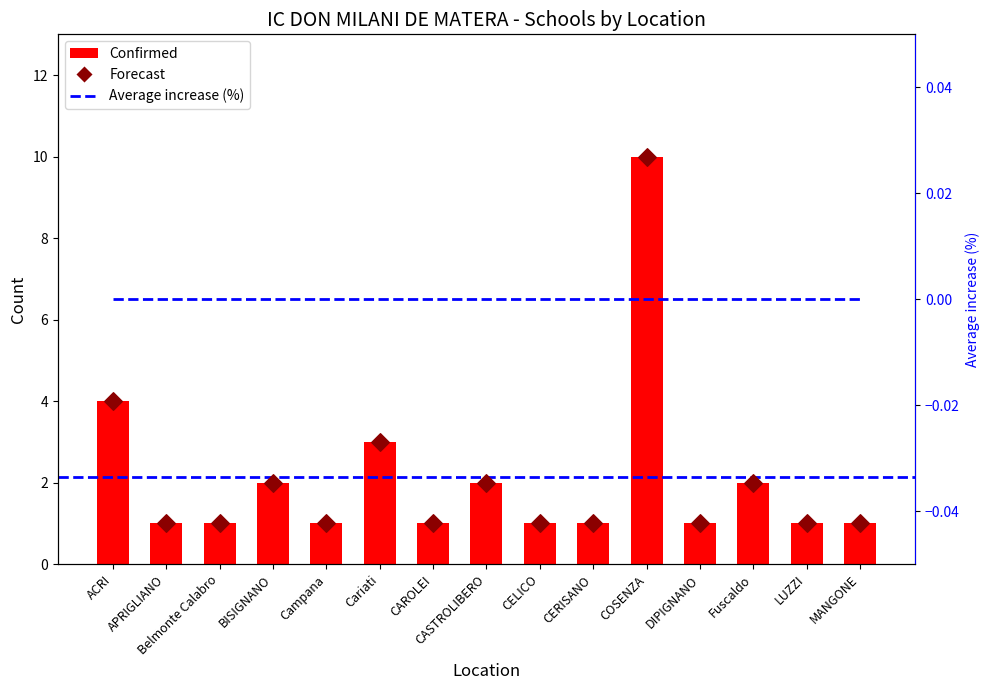

At how many categories does at least one series exceed 5?

1